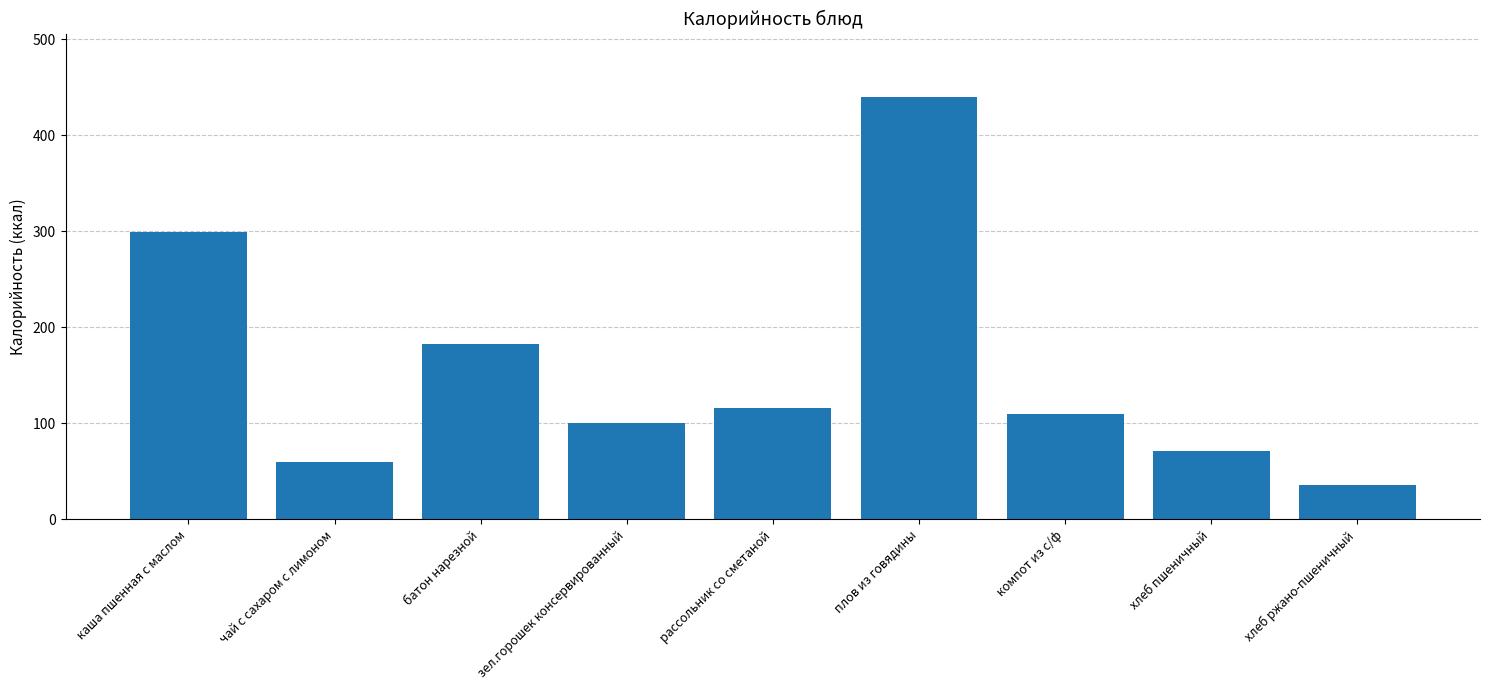

What is the smallest value displayed?

36